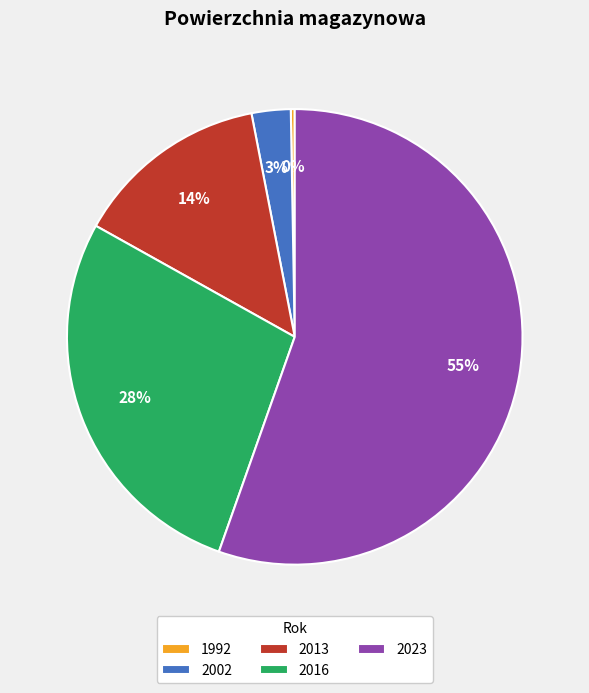

To the nearest percent, what portion does 2016 represent?

28%